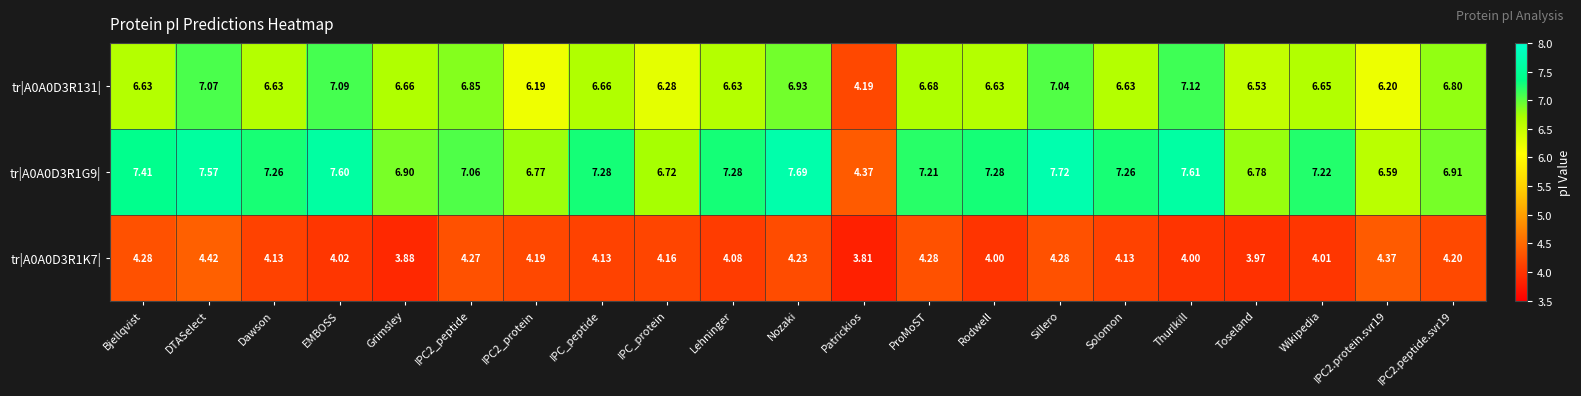

Count the number of data series in this chart.

3